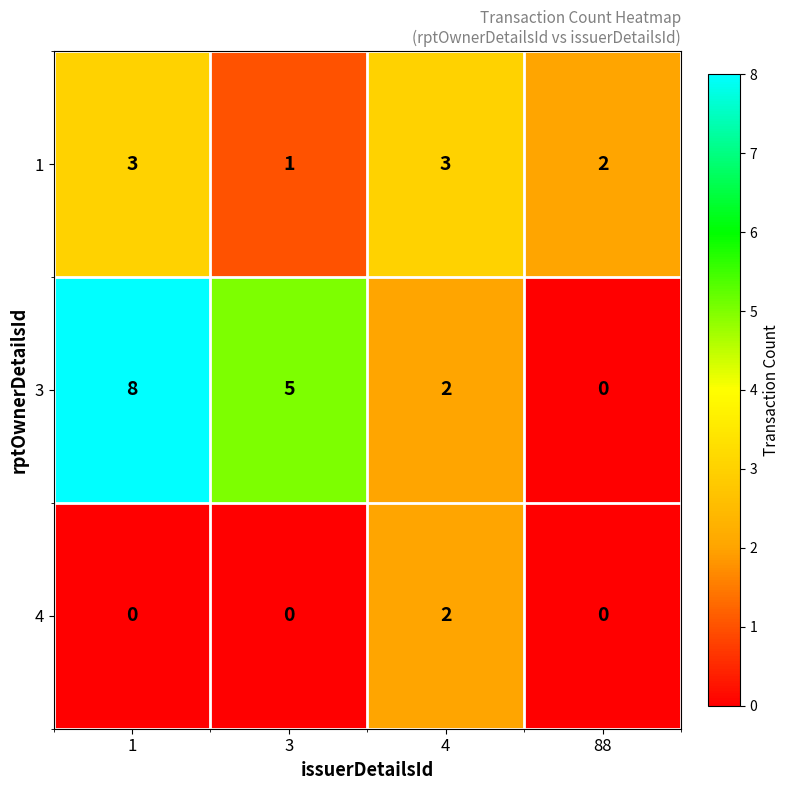

What value does the 1 series have at 4?

3